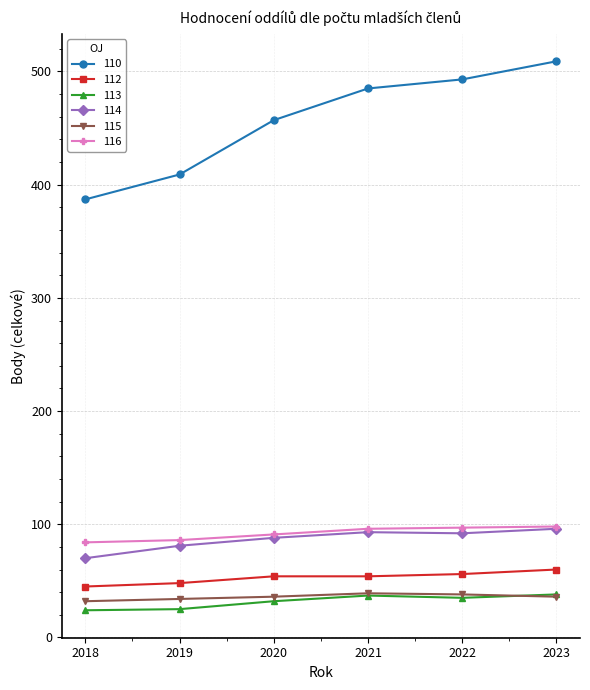

How many lines are shown in the chart?

6